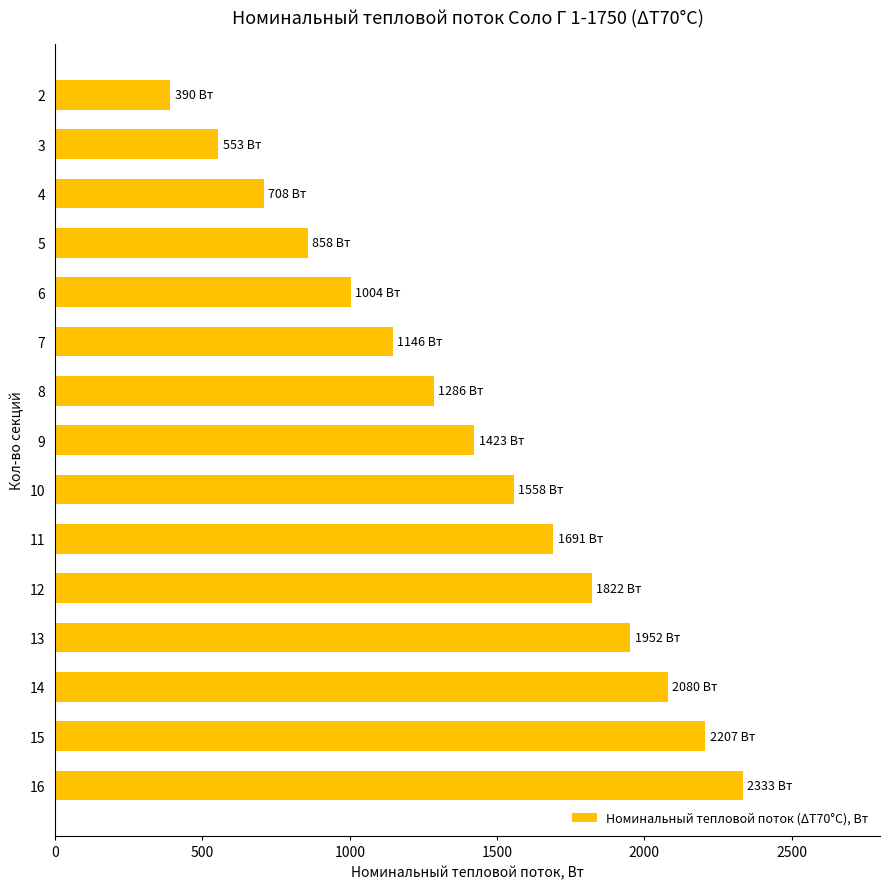

How many values are below 1422?

7